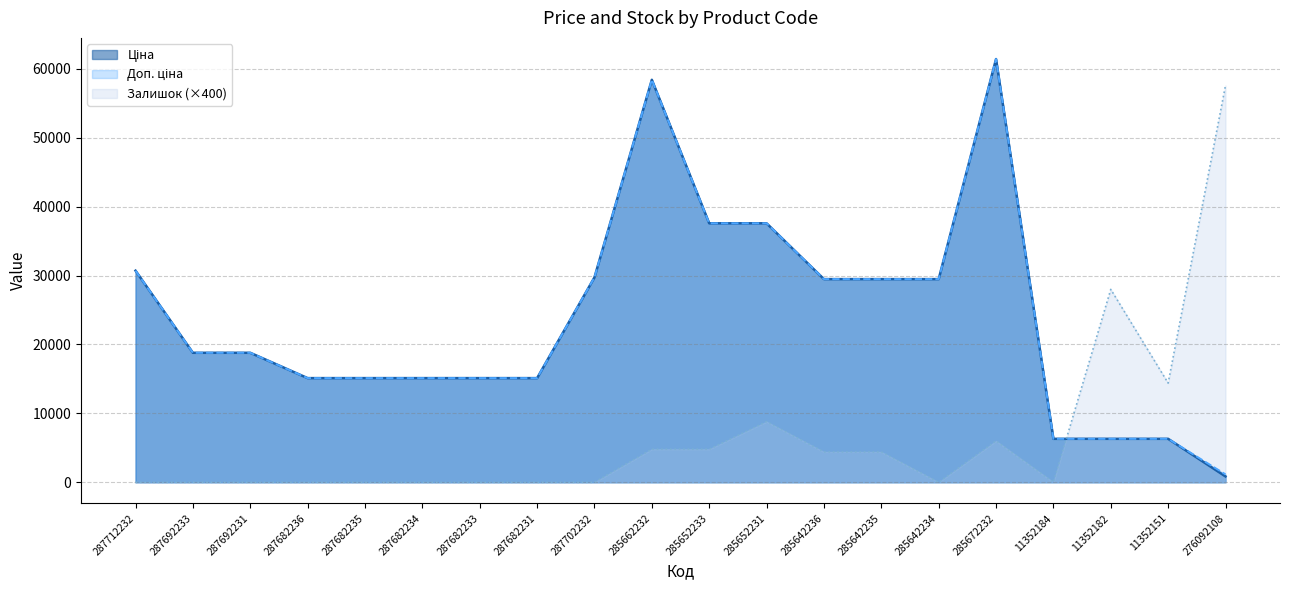

What is the label of the 18th point from the right?

287692231